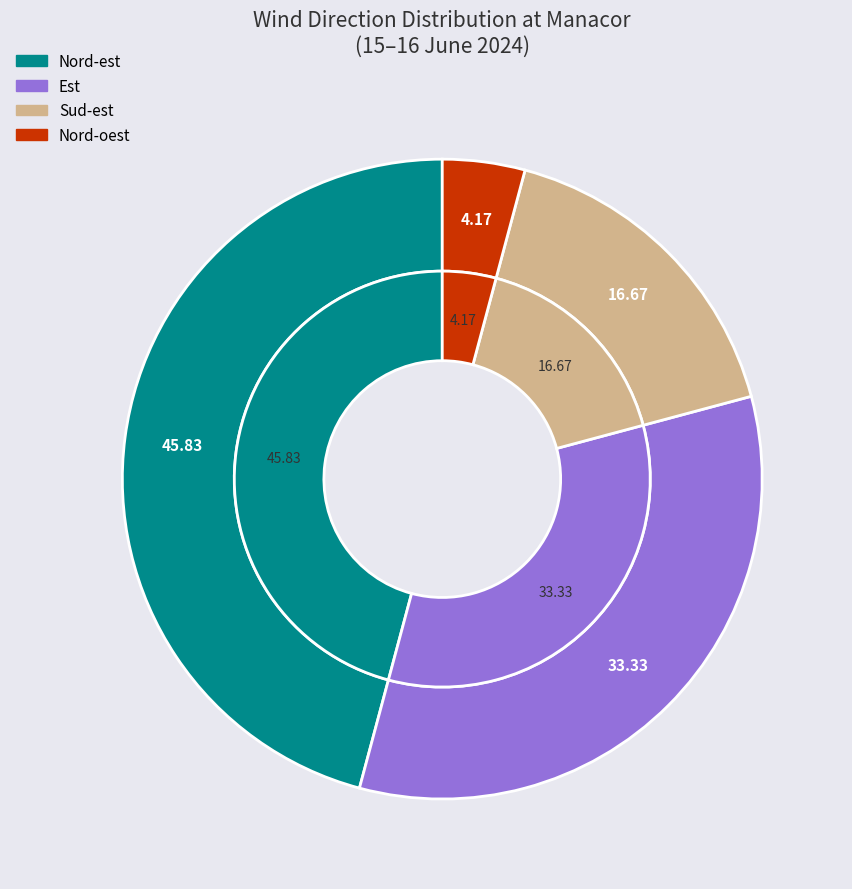

To the nearest percent, what is the average slice percentage?

25%